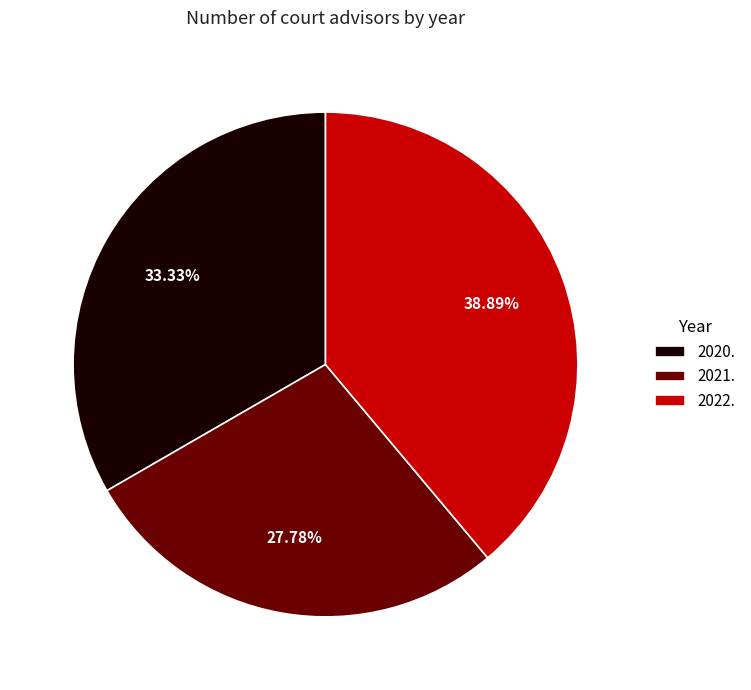

The 2022. slice represents 48% of the pie. True or false?

False